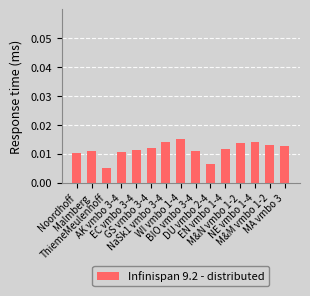

How many bars are there in total?

15